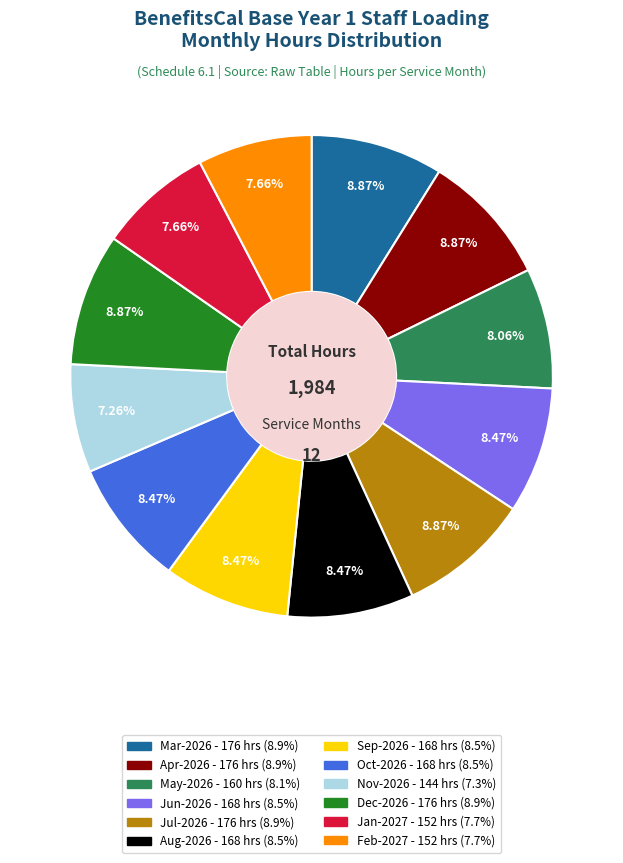

Is there any slice that represents more than half of the pie?

No